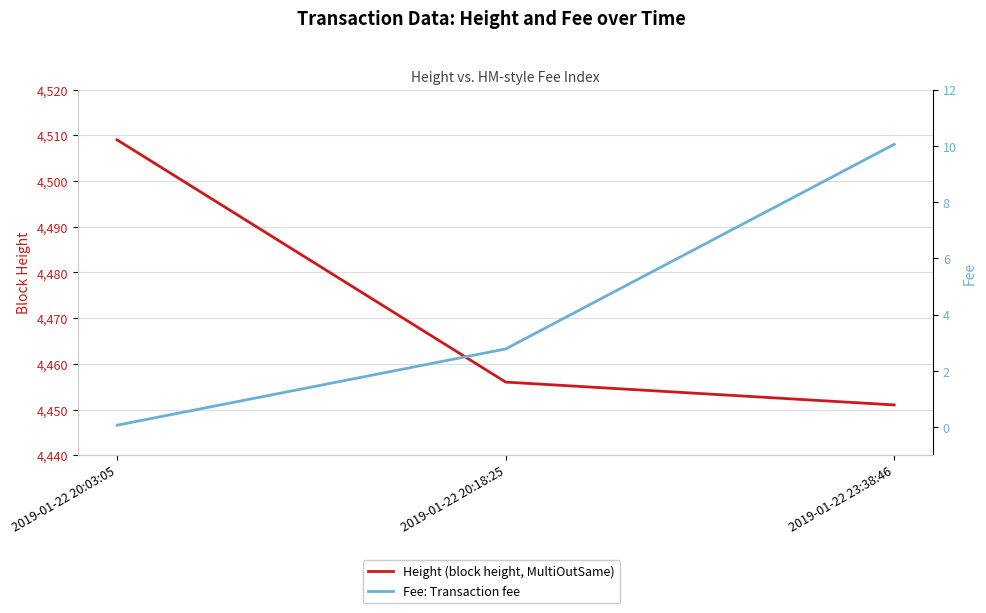

How many data points does each series have?

3